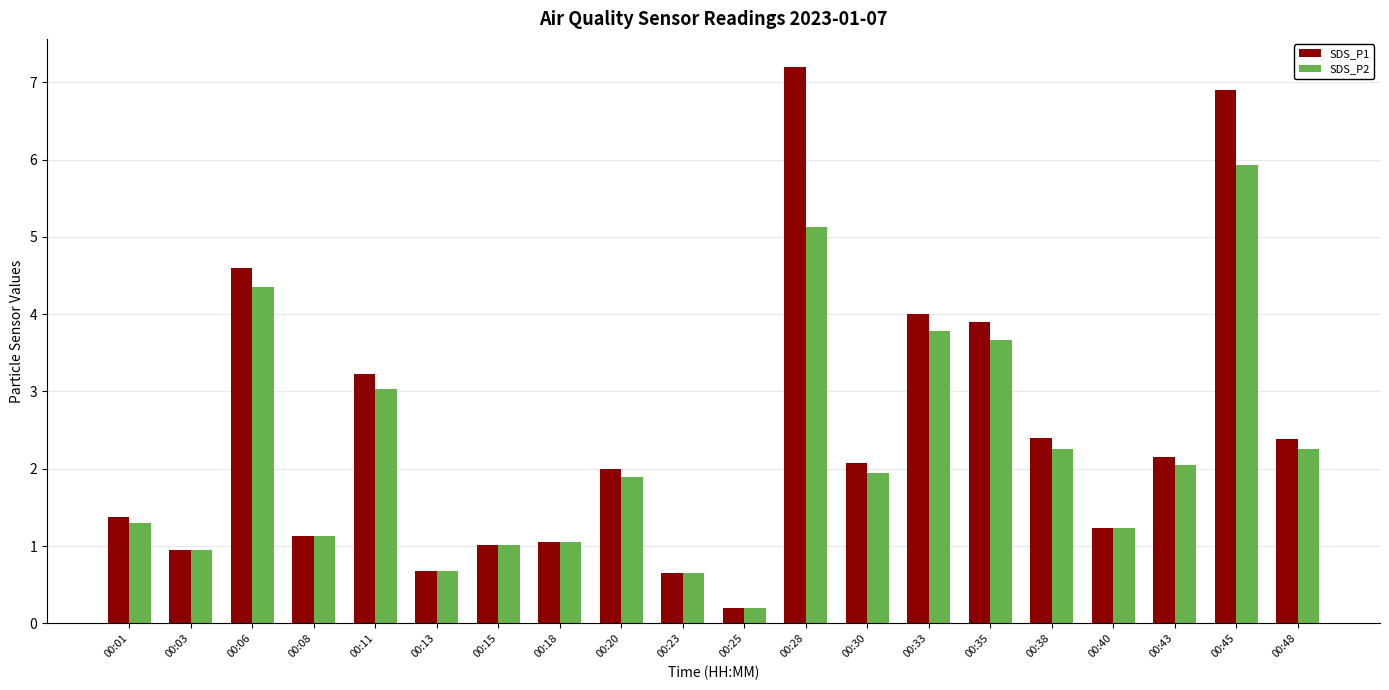

Which series has the largest total across all categories?

SDS_P1